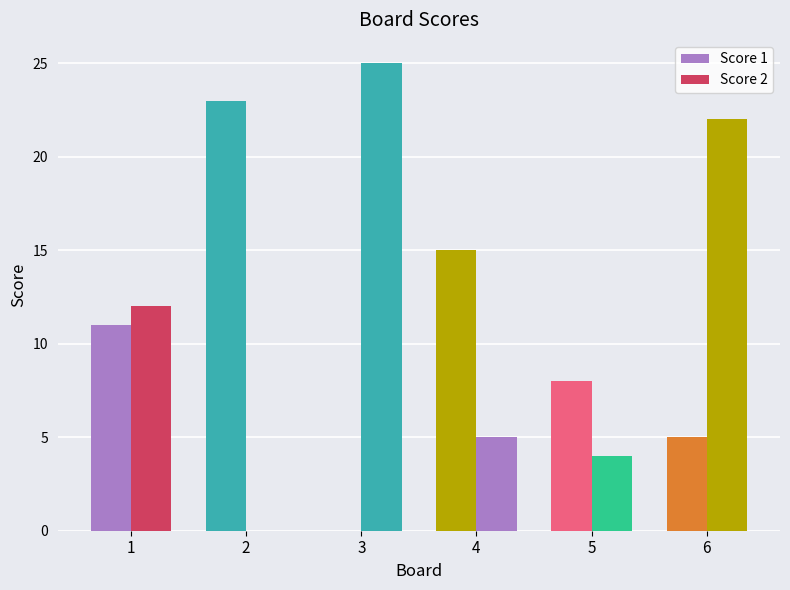

Rank the series at 6 from highest to lowest value.

Score 2, Score 1